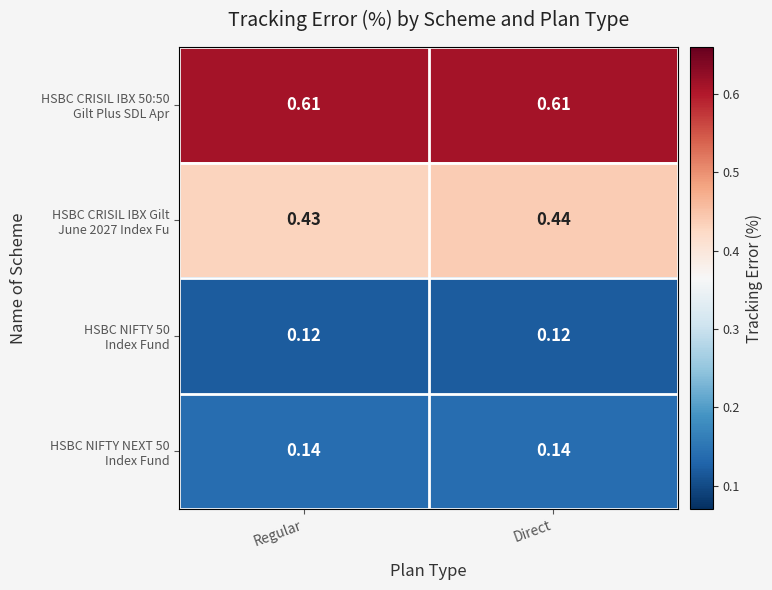

At which category is the sum across all series the highest?

Direct